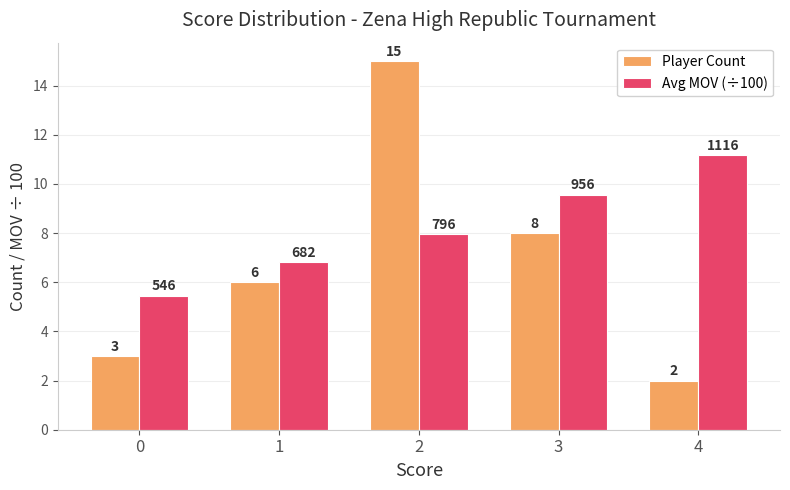

Count the number of data series in this chart.

2